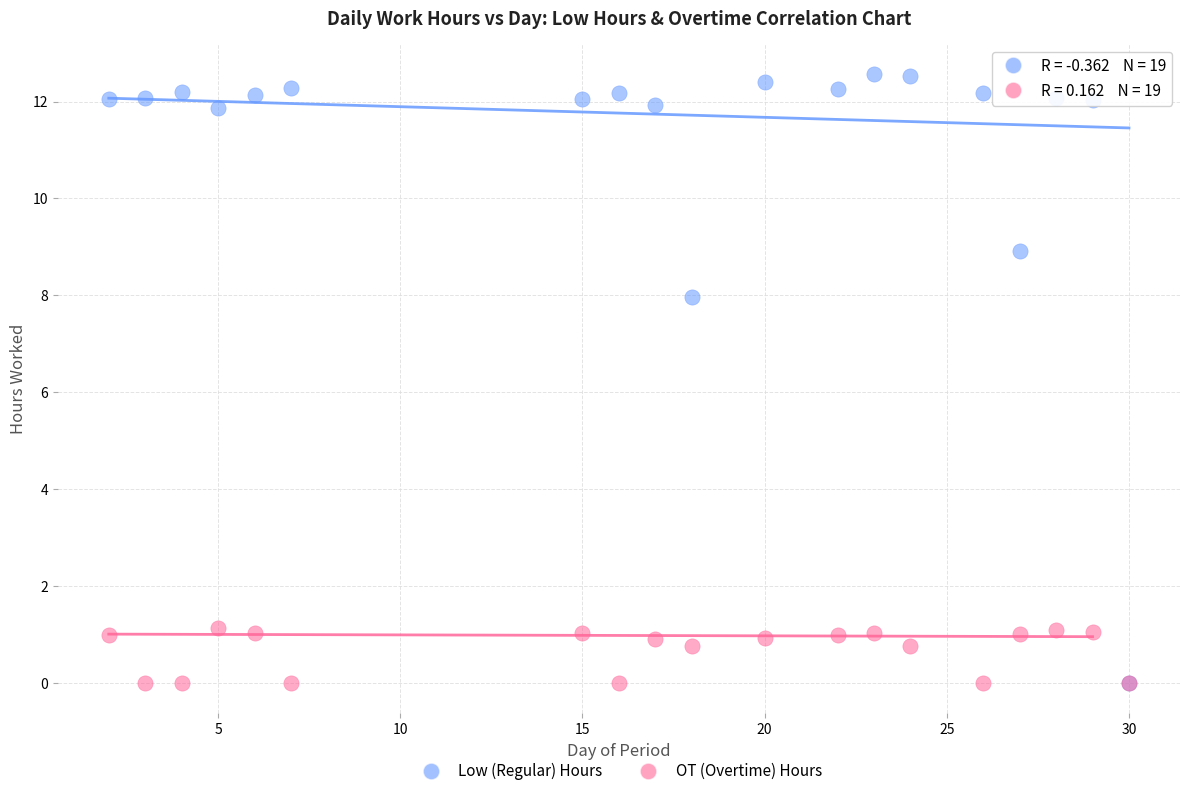

Across all series, what Y value is closest to 6?

8.0